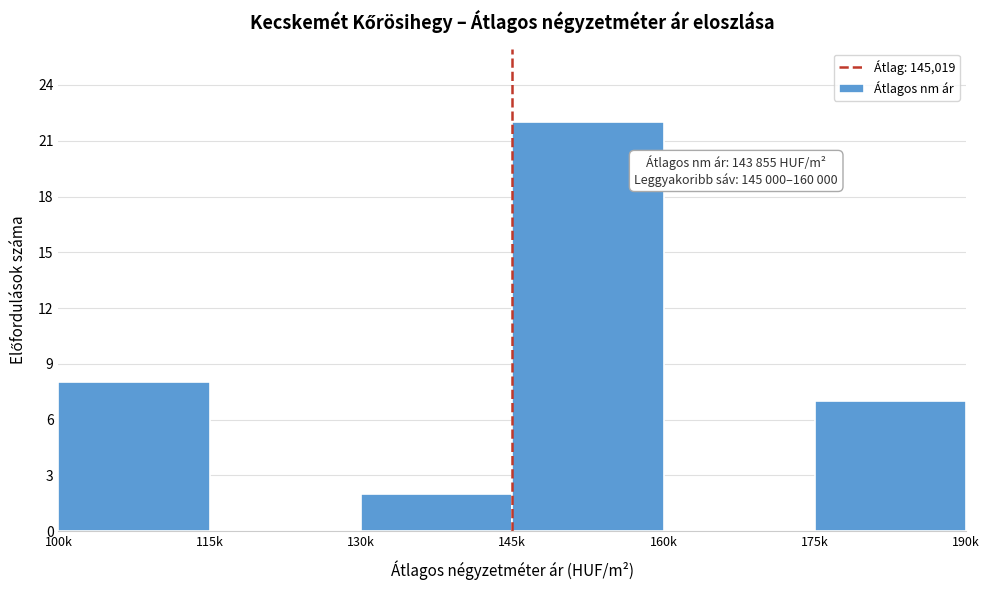

Reading right to left, extract all data points from this chart.

175k=7	160k=0	145k=22	130k=2	115k=0	100k=8